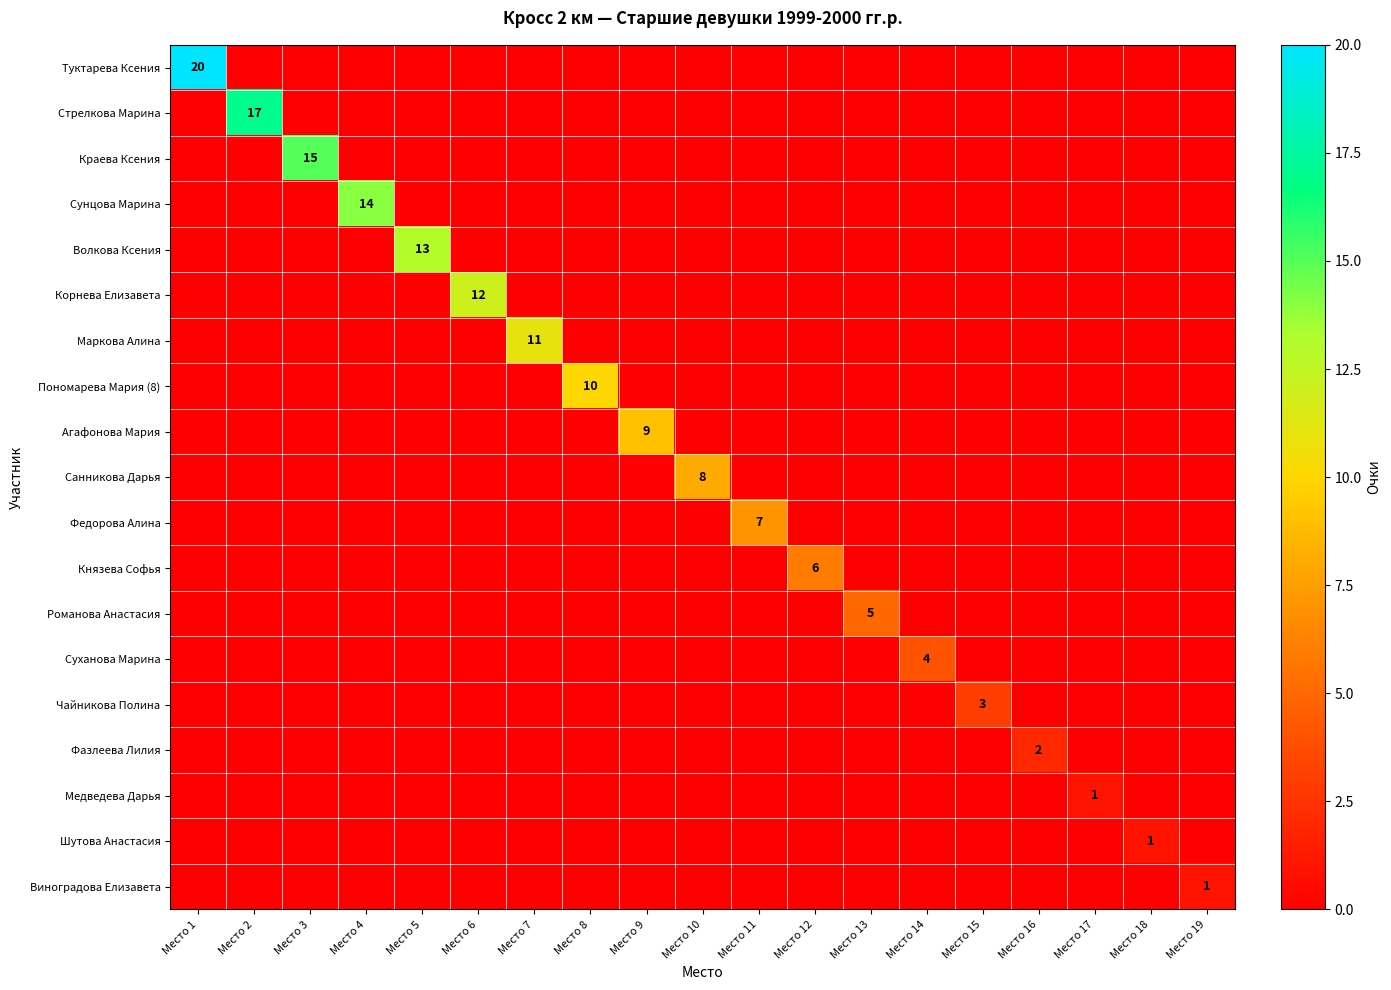

What is the greatest value displayed?

20